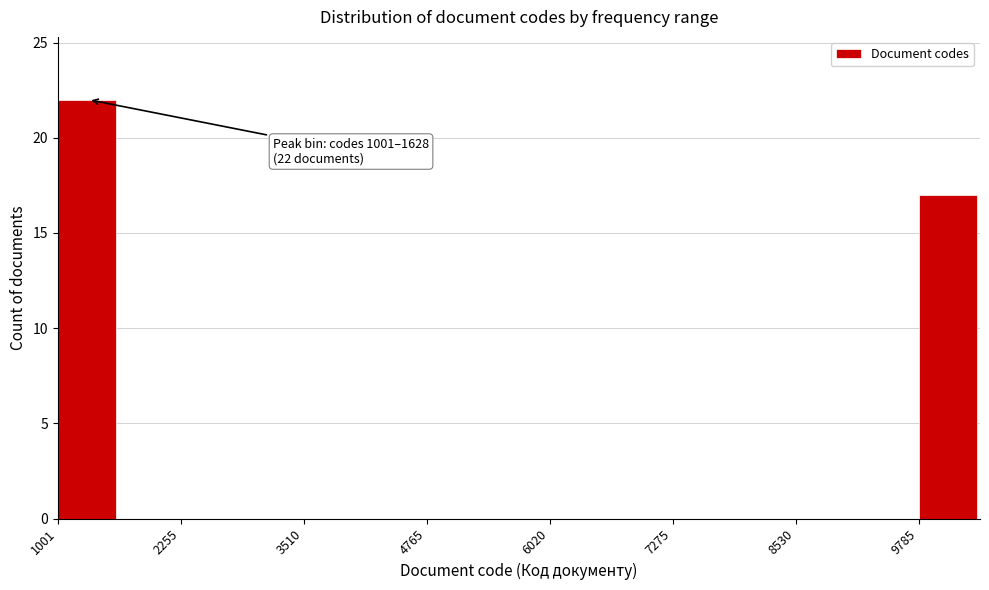

Around what value on the x-axis is the tallest bar? Give the approximate position of its centre, as read against the axis.

1200